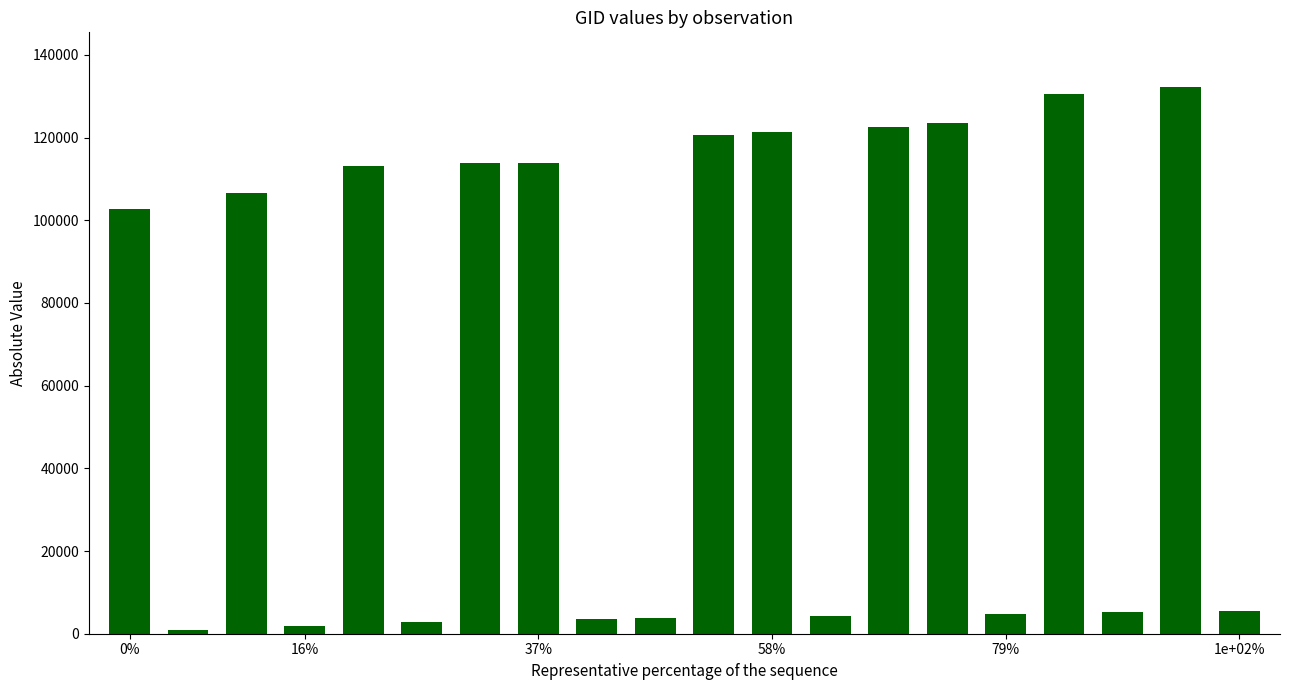

What is the maximum value shown in the chart?

132248